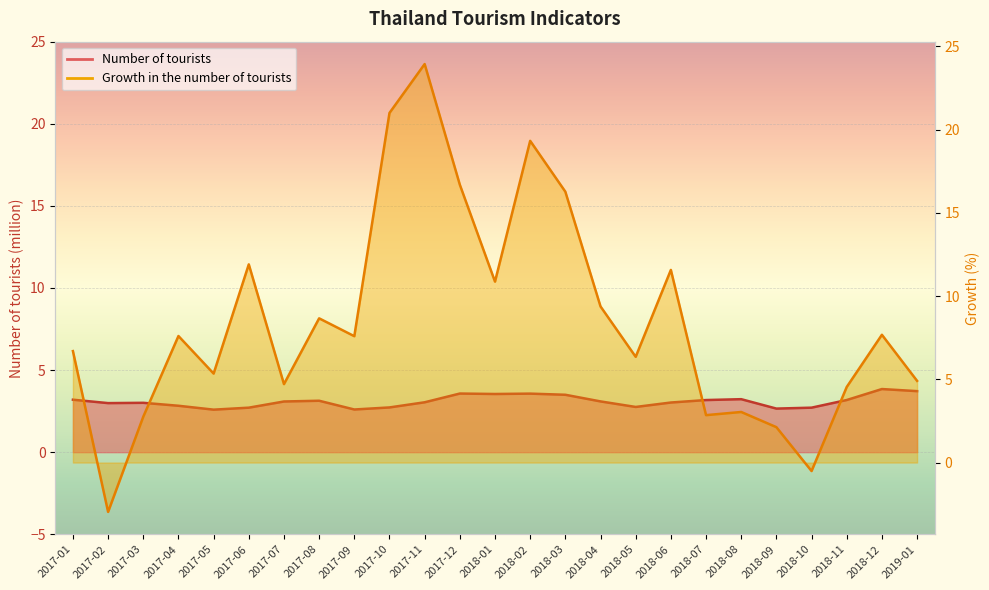

Reading left to right, transcribe all the data shown in this chart.

Number of tourists: 3.2	3.0	3.0	2.8	2.6	2.7	3.1	3.1	2.6	2.7	3.0	3.6	3.5	3.6	3.5	3.1	2.8	3.0	3.2	3.2	2.7	2.7	3.2	3.8	3.7
Growth in the number of tourists: 6.7	-3.0	2.8	7.6	5.3	11.9	4.7	8.7	7.6	21.0	23.9	16.7	10.9	19.3	16.3	9.4	6.4	11.6	2.8	3.0	2.1	-0.5	4.5	7.7	4.9